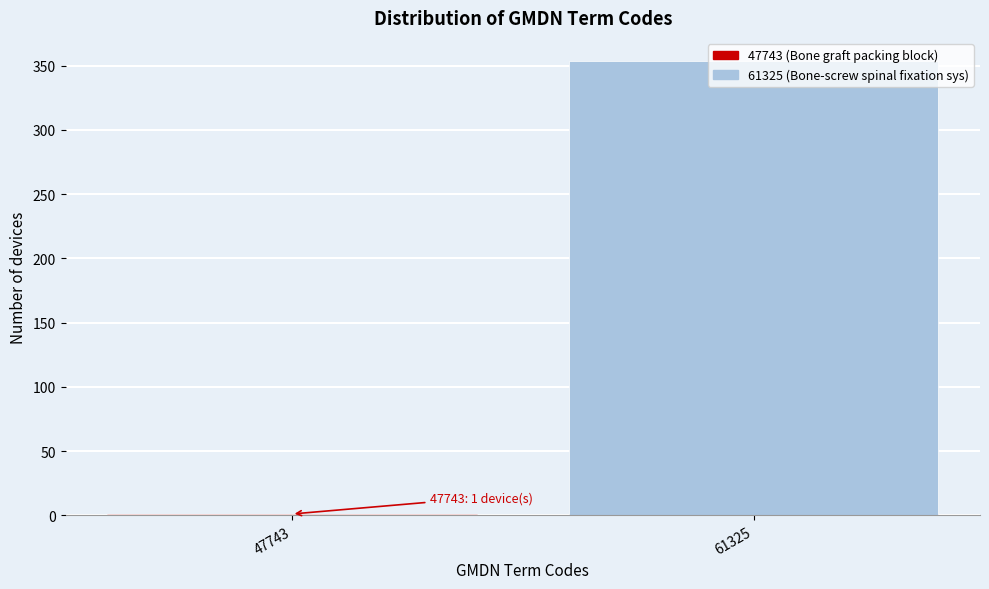

Where is the data nearest to the value 177?

47743